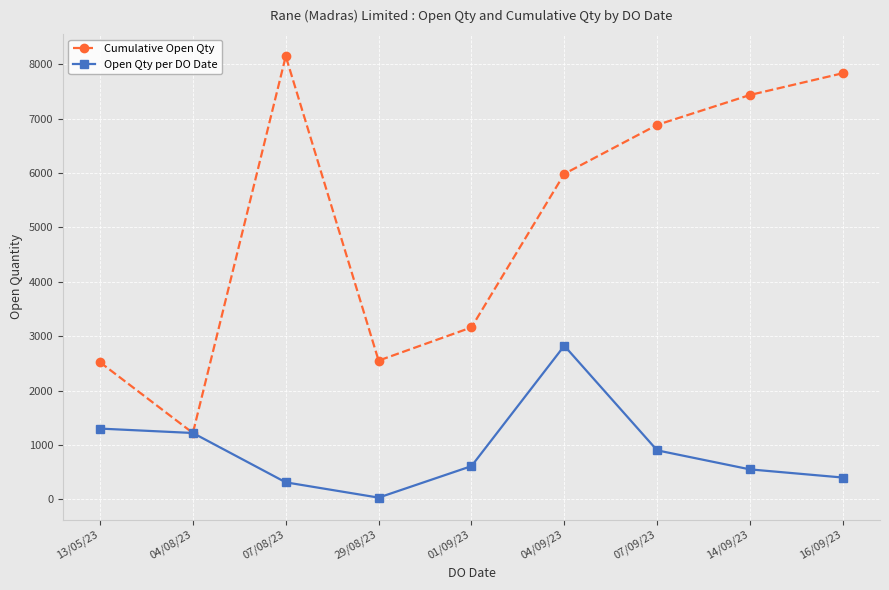

Which series has the largest total across all categories?

Cumulative Open Qty